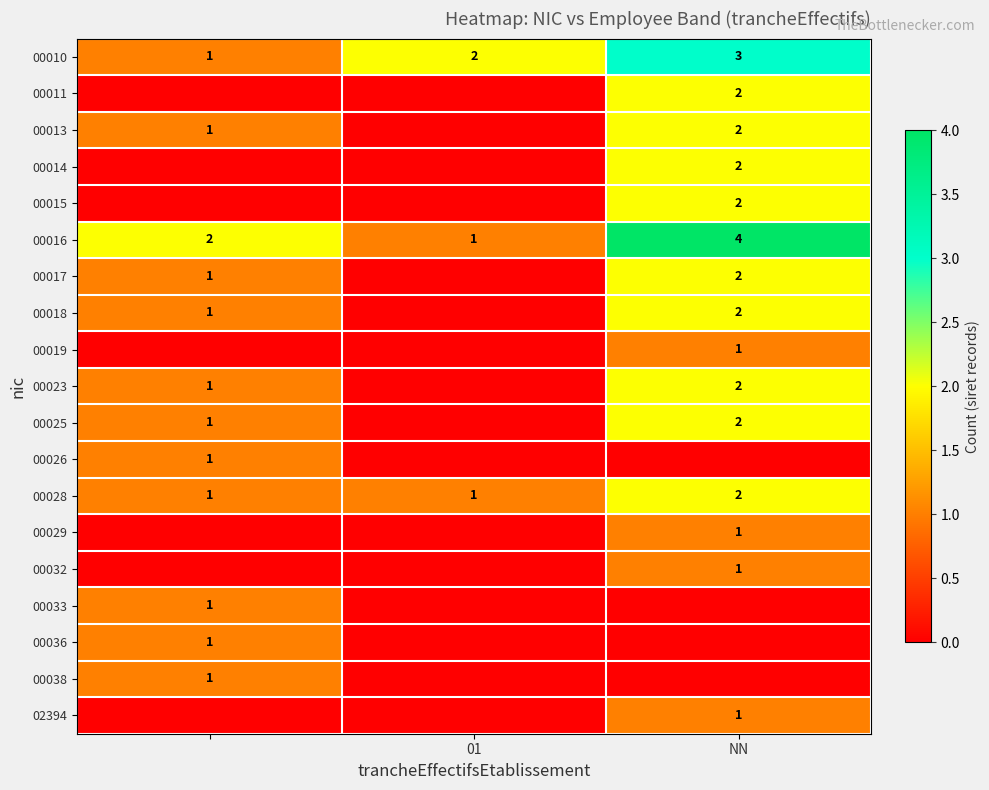

The 00010 series shows 3 at NN. True or false?

True